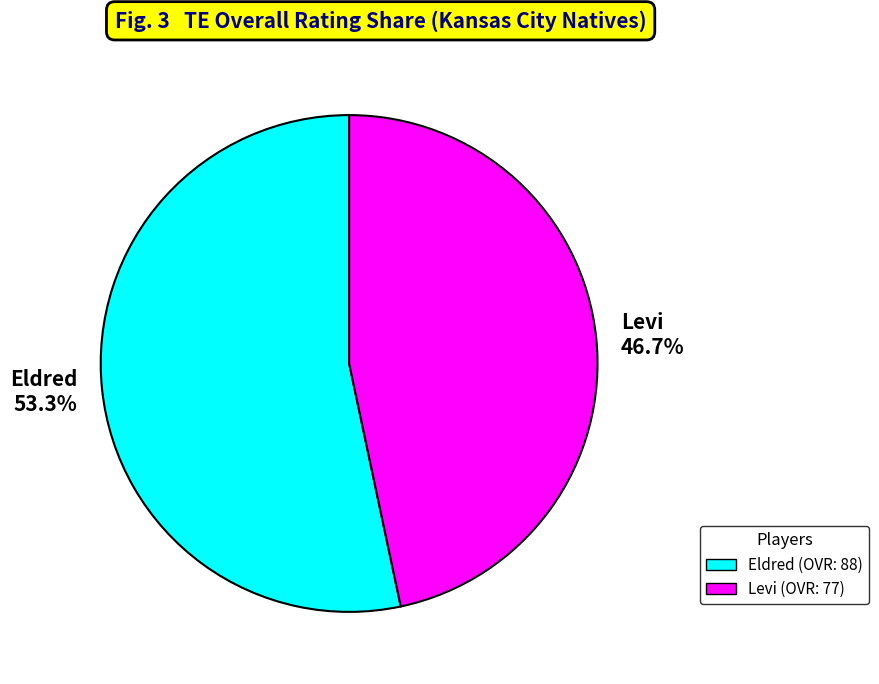

To the nearest percent, what portion does Eldred represent?

53%